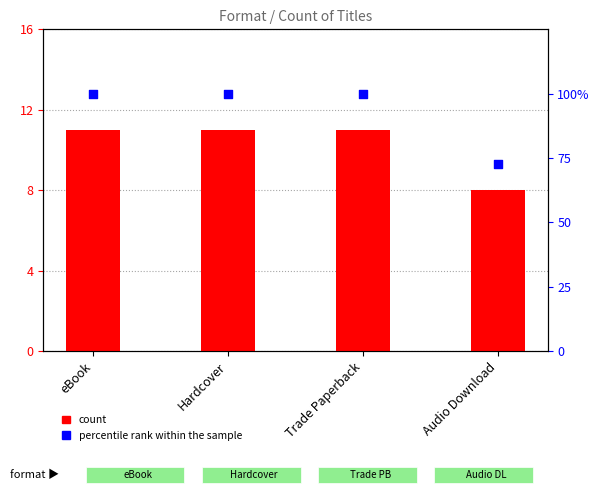

At how many categories does at least one series exceed 97?

3